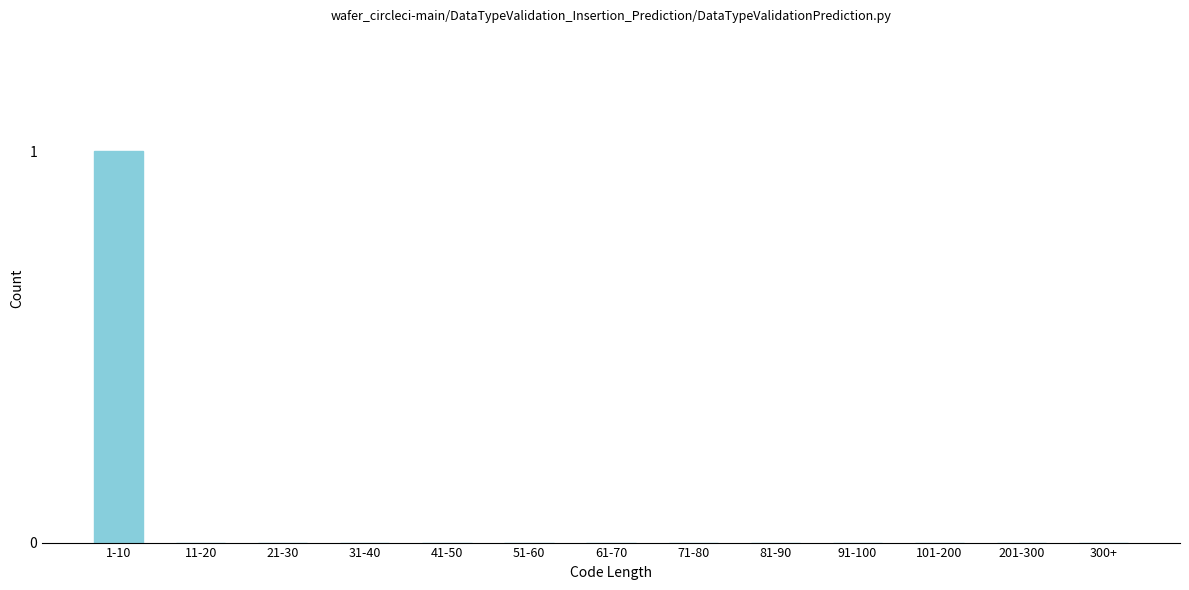

Reading left to right, what are all the values shown in this chart?

1-10=1	11-20=0	21-30=0	31-40=0	41-50=0	51-60=0	61-70=0	71-80=0	81-90=0	91-100=0	101-200=0	201-300=0	300+=0